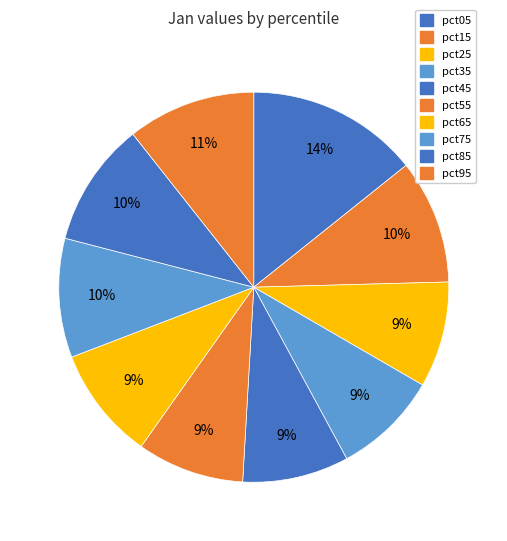

Which category has the smallest portion of the pie?

pct35